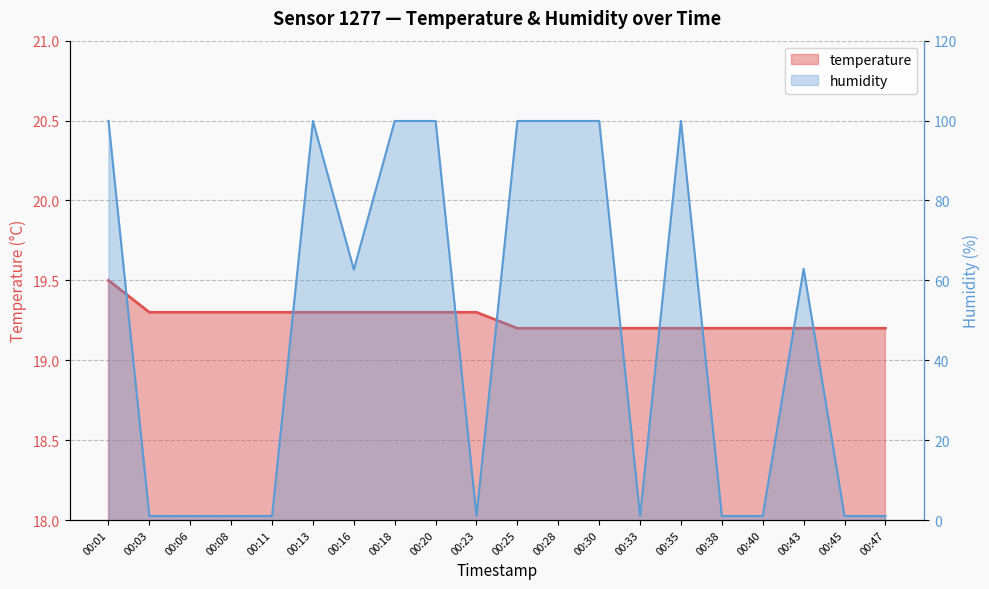

Between 00:25 and 00:30, which series saw the biggest shift?

temperature